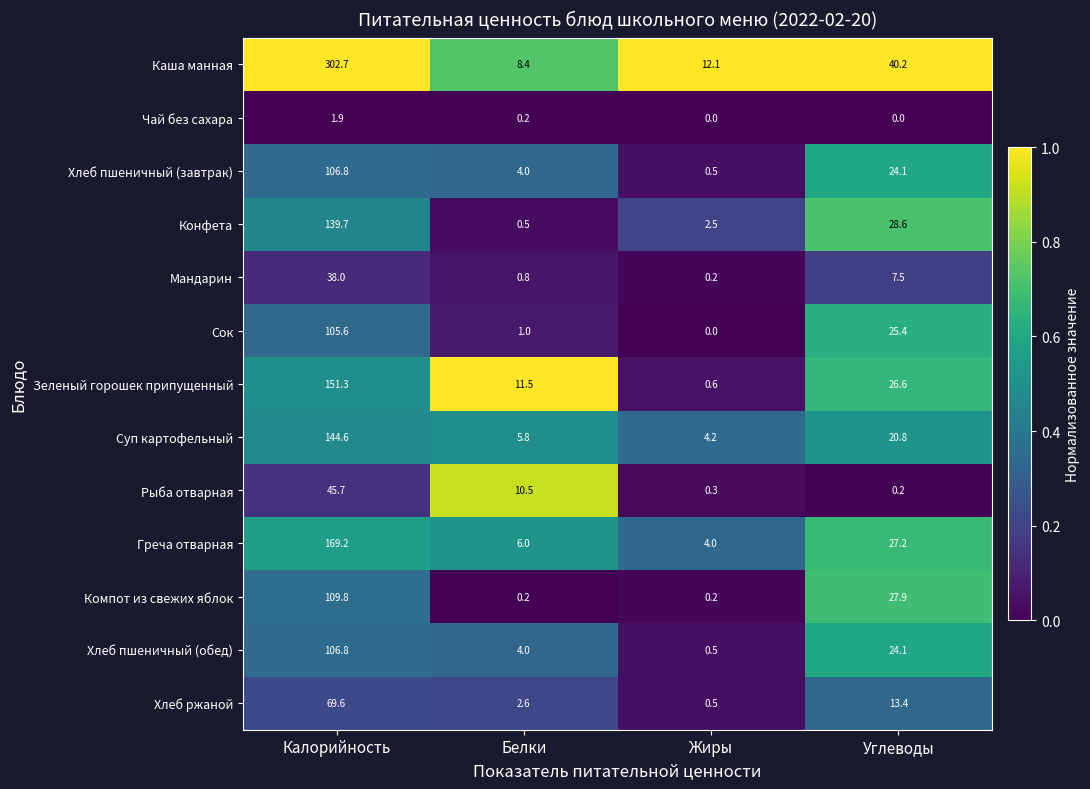

What is the greatest value displayed?

302.7